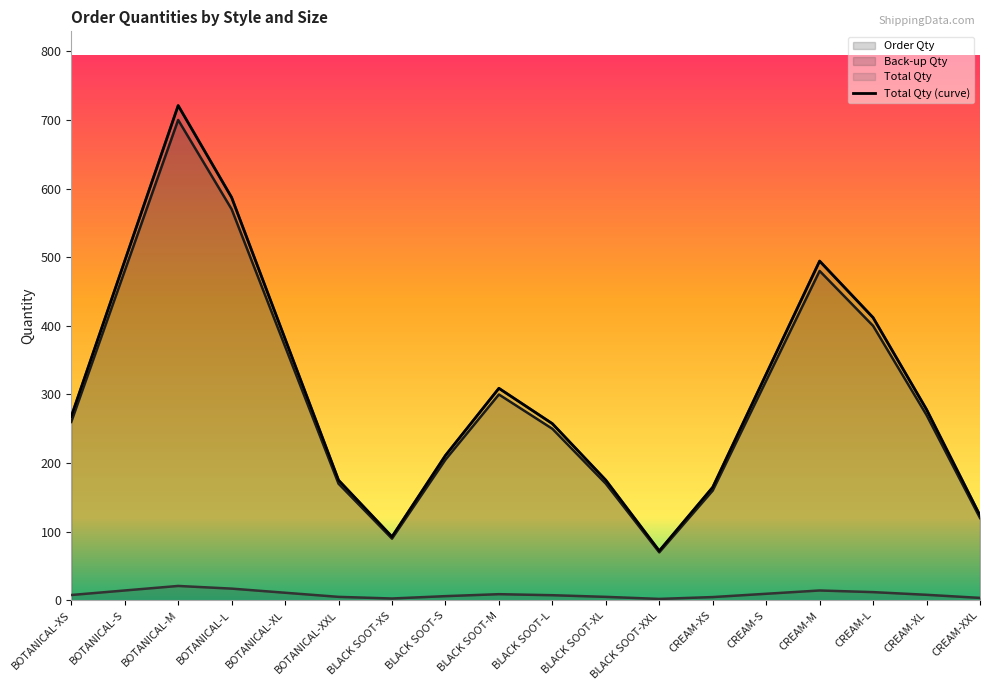

The chart shows a value of 844.1 at CREAM-M. True or false?

False